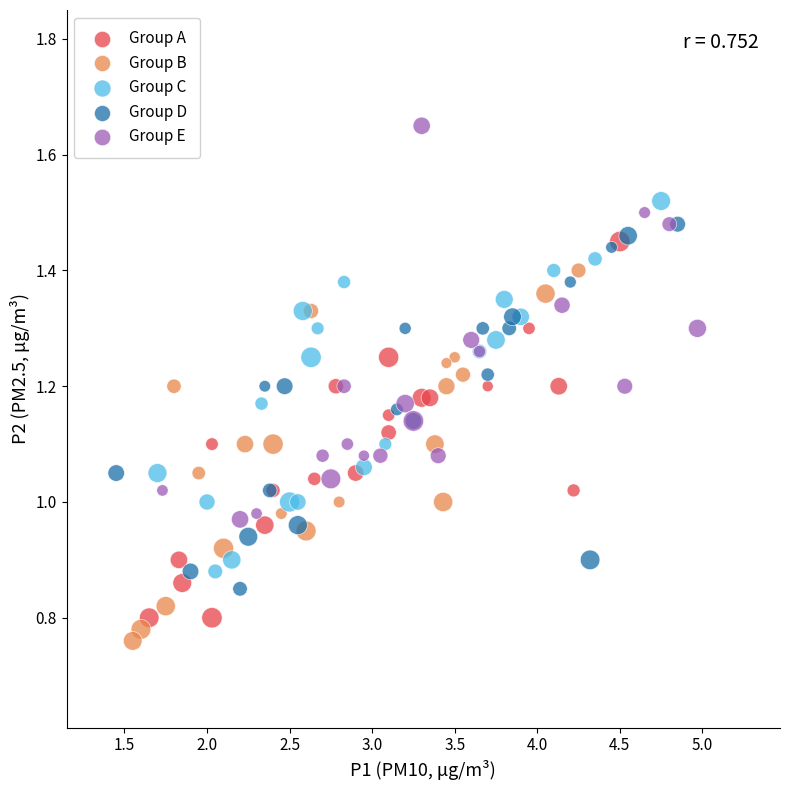

Which series contains the highest Y value?

Group E